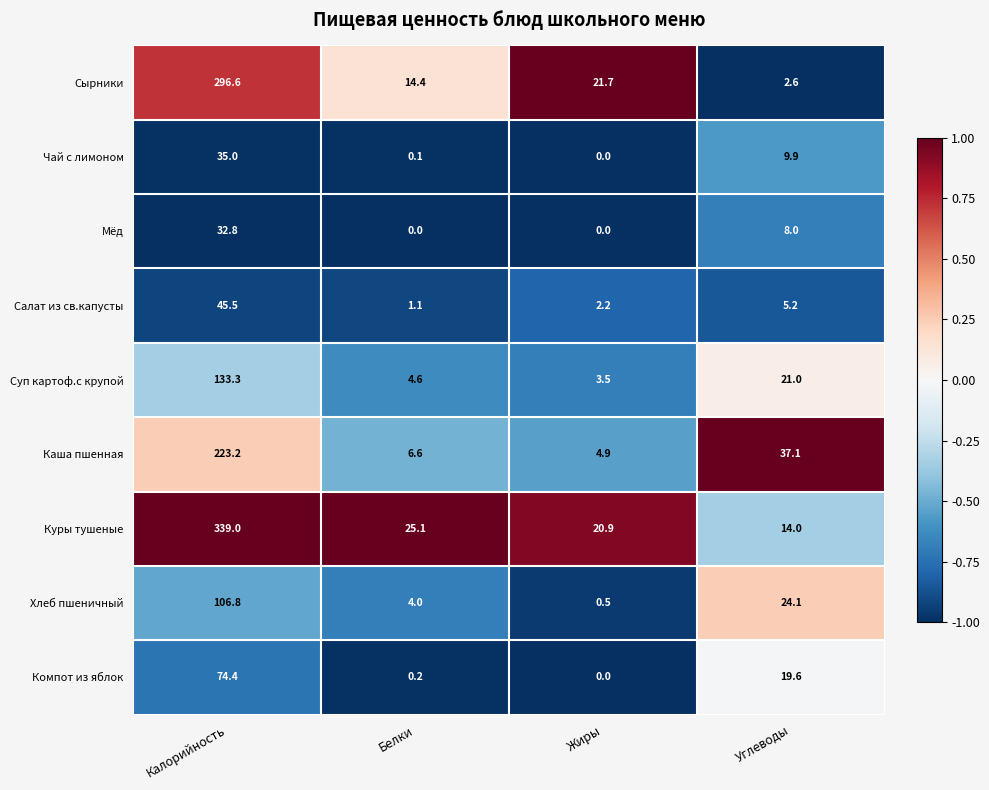

Read the Салат из св.капусты value at Жиры.

2.2